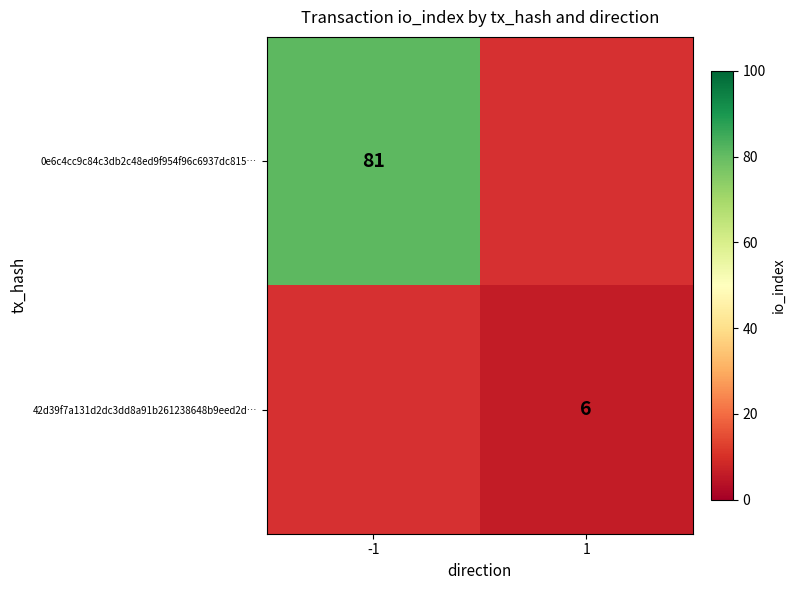

How many series are shown in this chart?

2